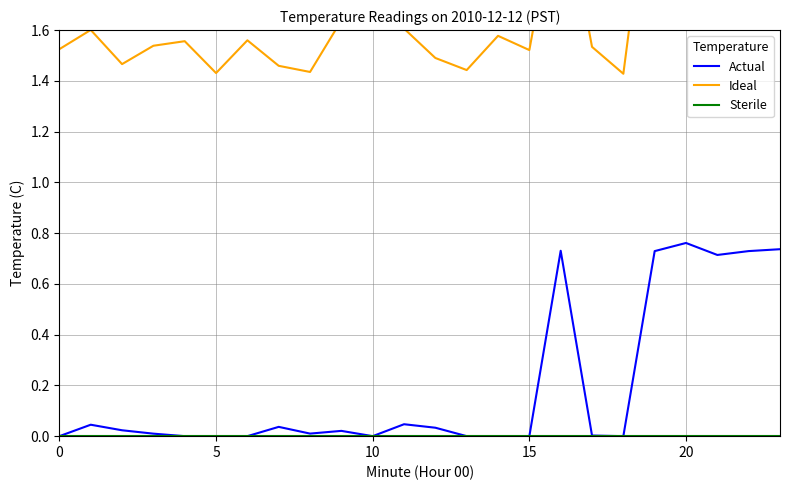

What are all the series names shown in the legend?

Actual, Ideal, Sterile